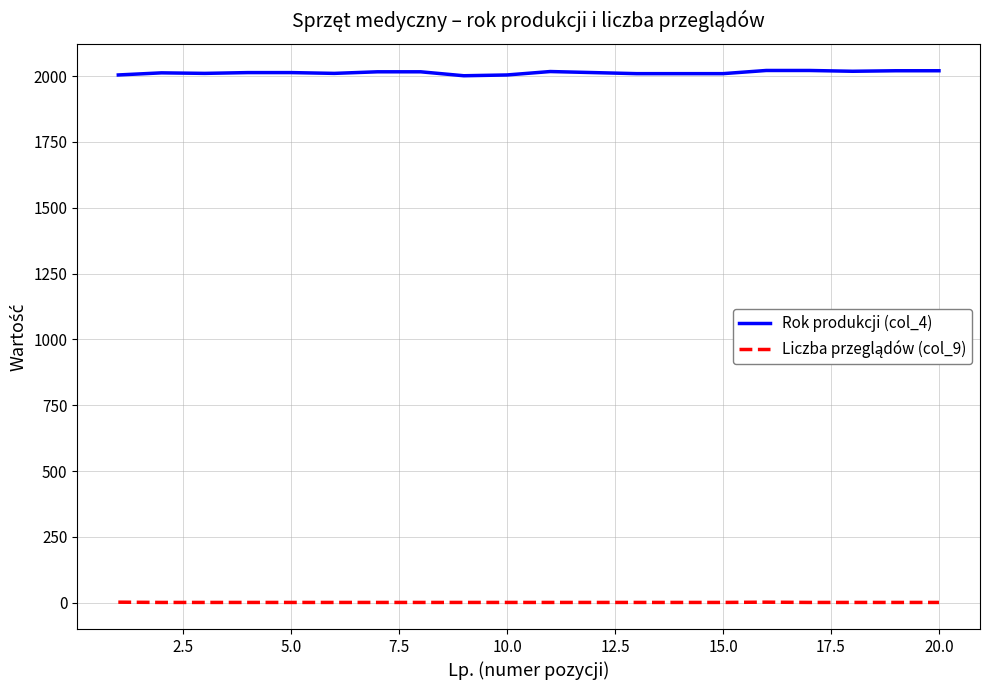

Which series has the widest spread of values?

Rok produkcji (col_4)